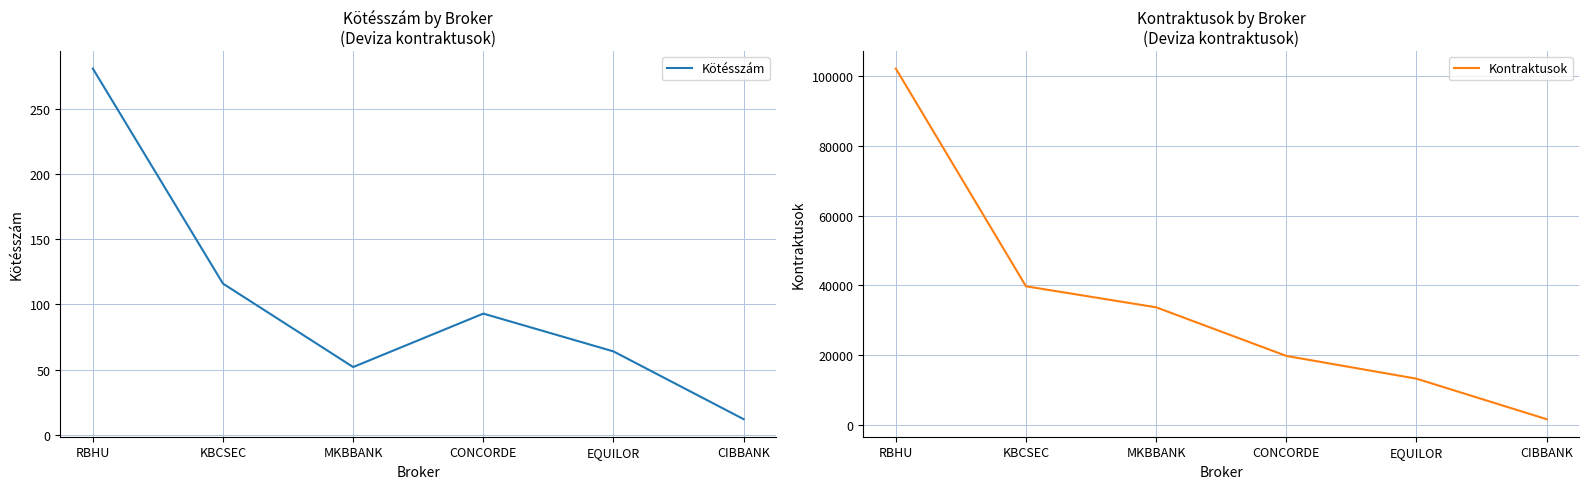

What is the difference between the maximum and minimum values in the Kötésszám series?

269